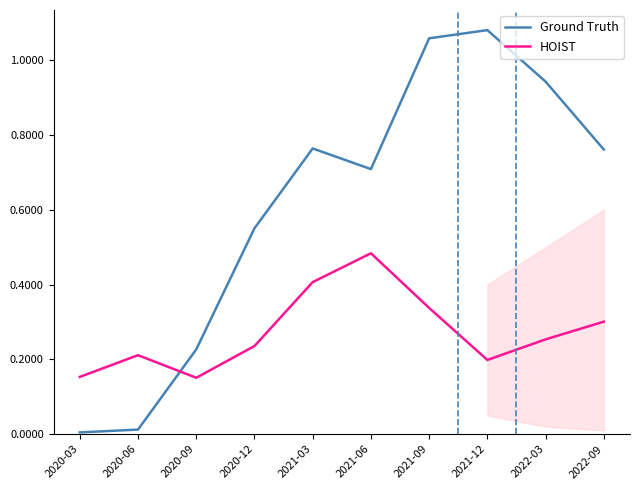

Does the chart have visible grid lines?

No